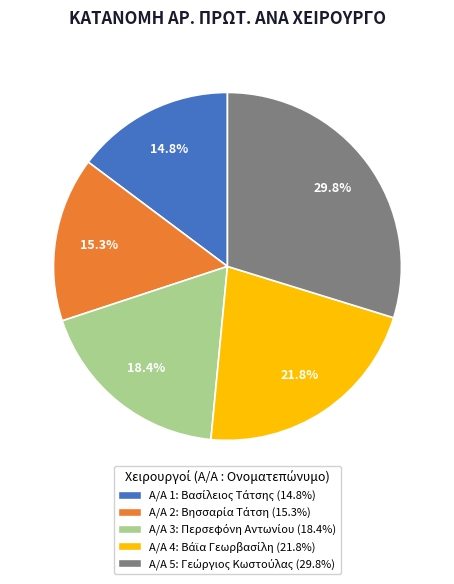

Is there any slice that represents more than half of the pie?

No